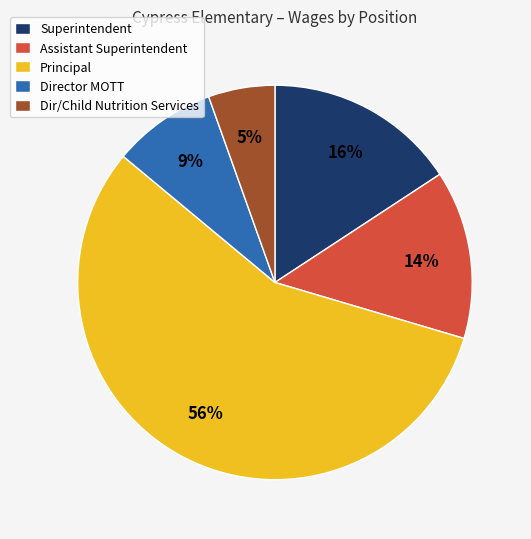

Which category accounts for the majority?

Principal